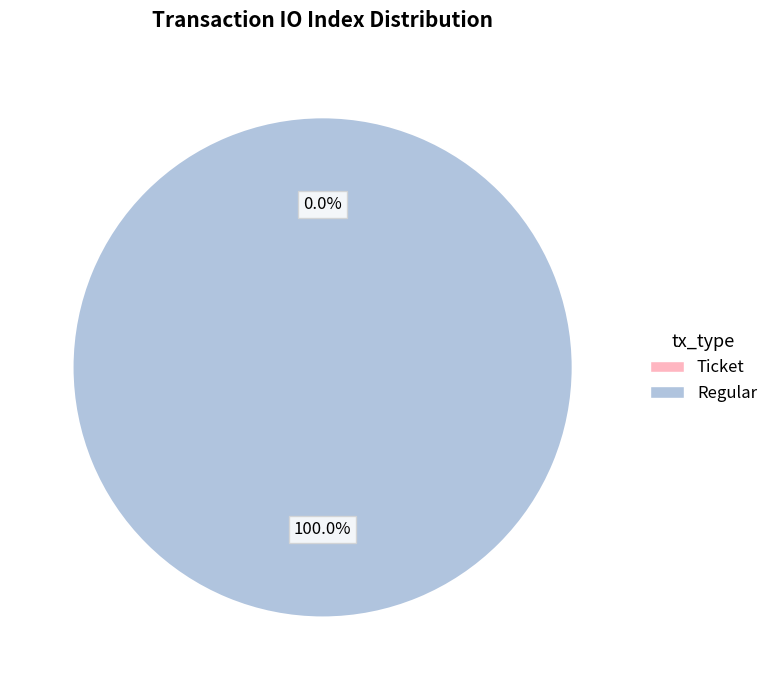

How many slices are in this pie chart?

2